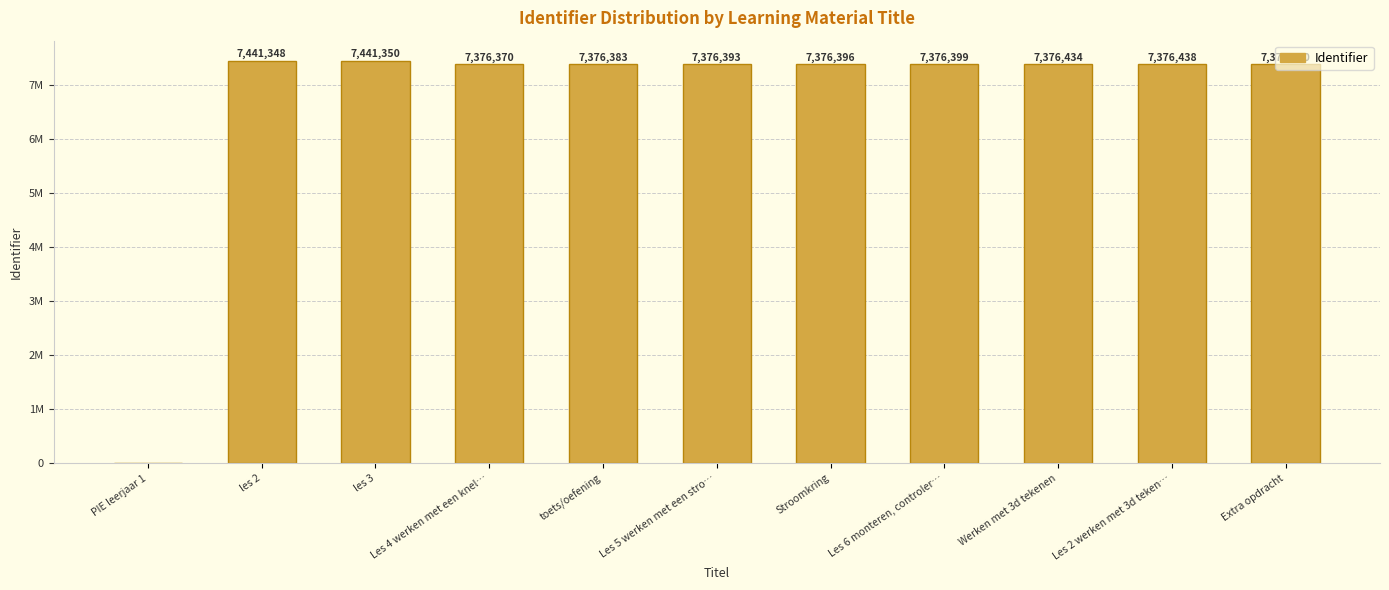

Where does the data first go above 7376399?

les 2